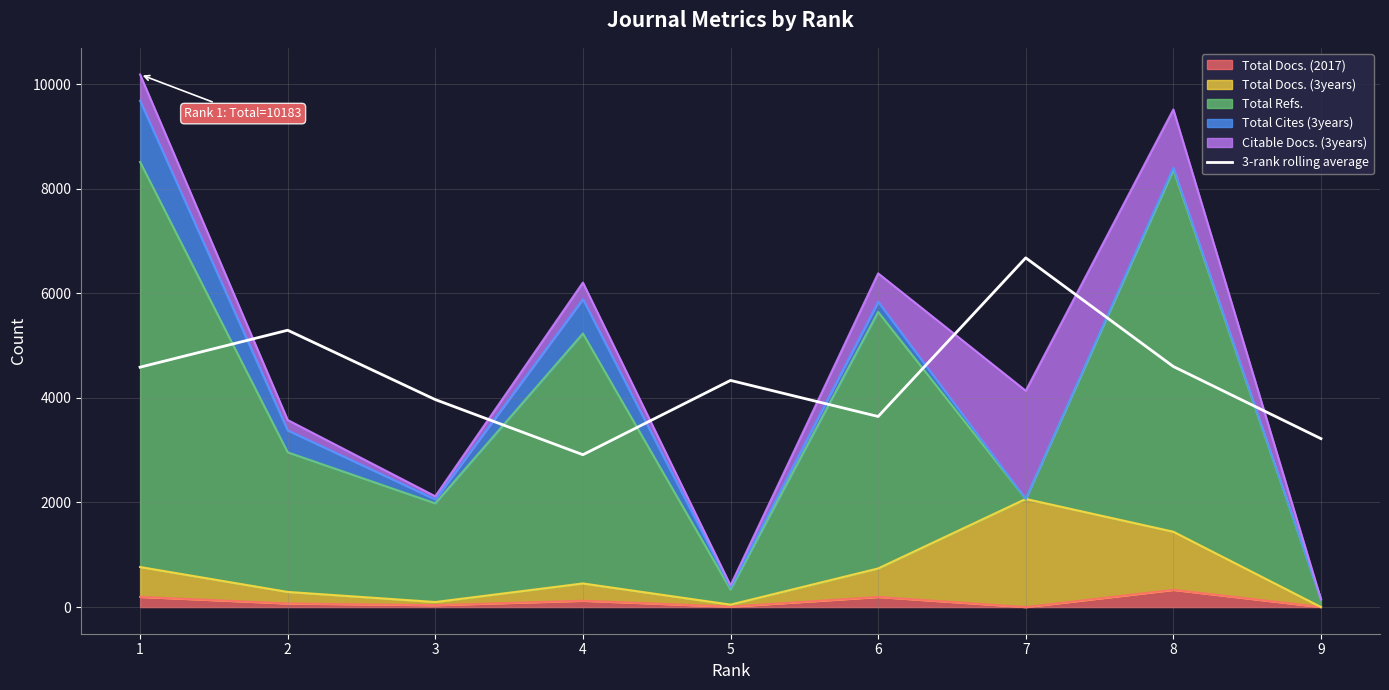

Reading right to left, what are all the values shown in this chart?

9=3220.7	8=4599.3	7=6677.0	6=3644.0	5=4333.7	4=2913.0	3=3967.0	2=5293.0	1=4586.7